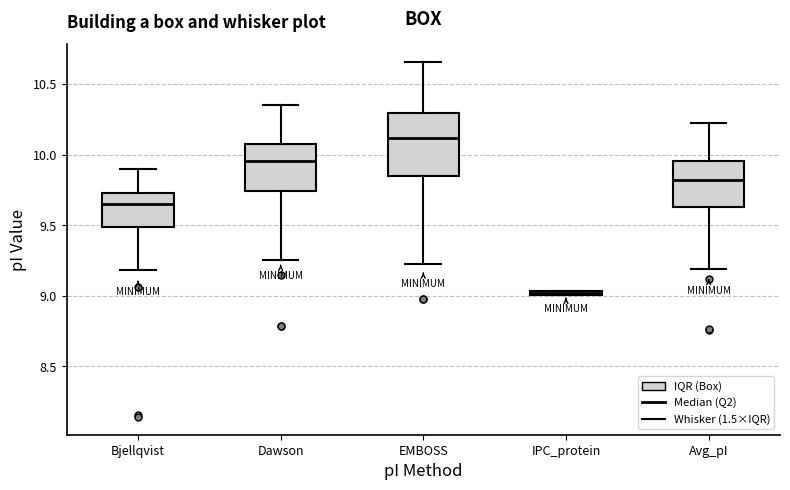

Where is the upper edge of the box for Bjellqvist on the y-axis? The values are not printed on the chart, so give them approximately, as read against the axis.

9.75